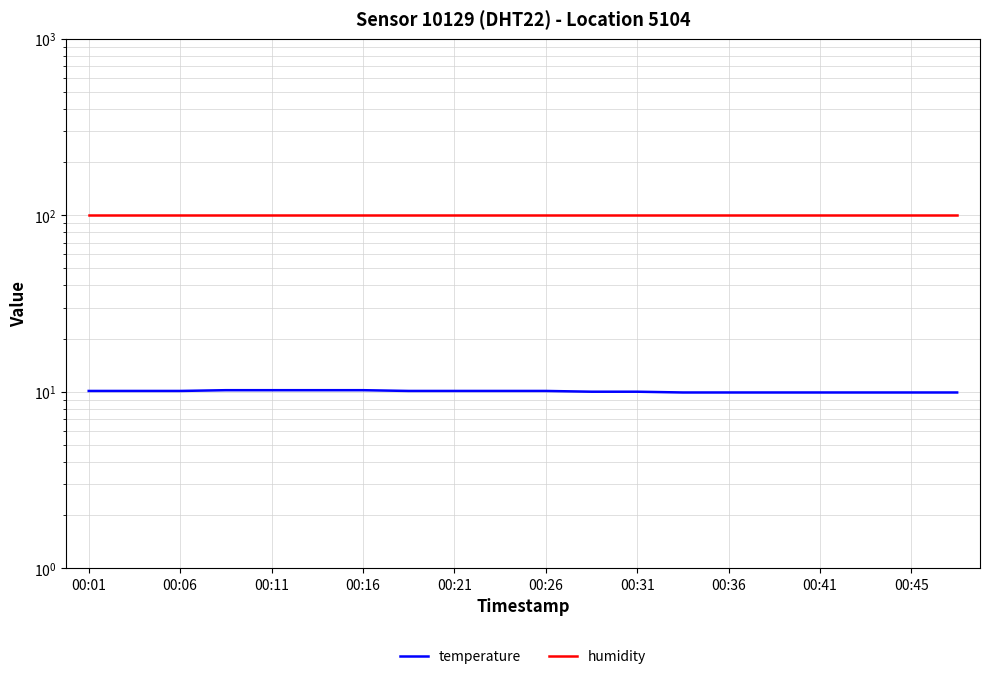

What is the minimum value for humidity?

99.9